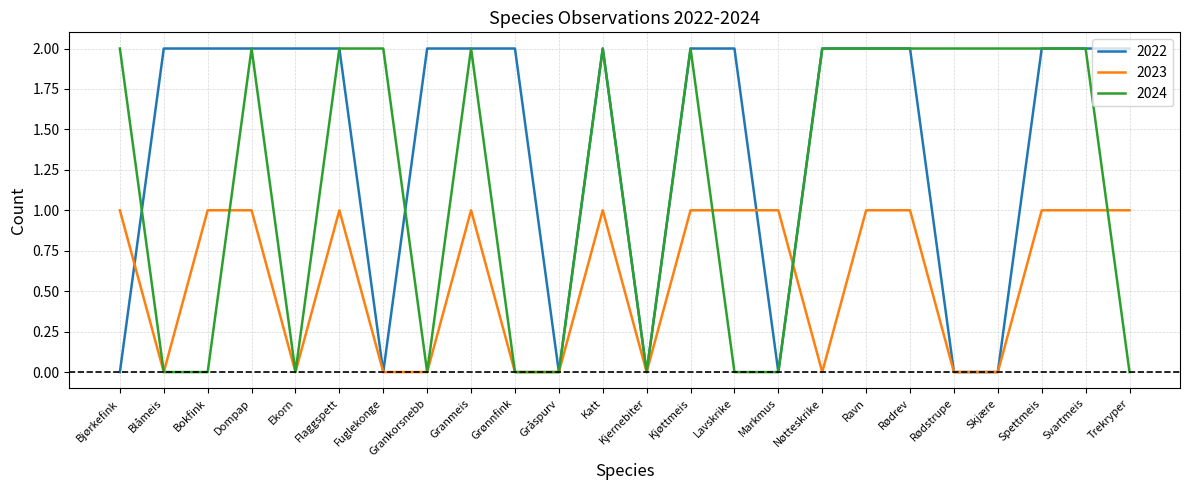

Between Kjøttmeis and Rødstrupe, which series saw the biggest shift?

2022